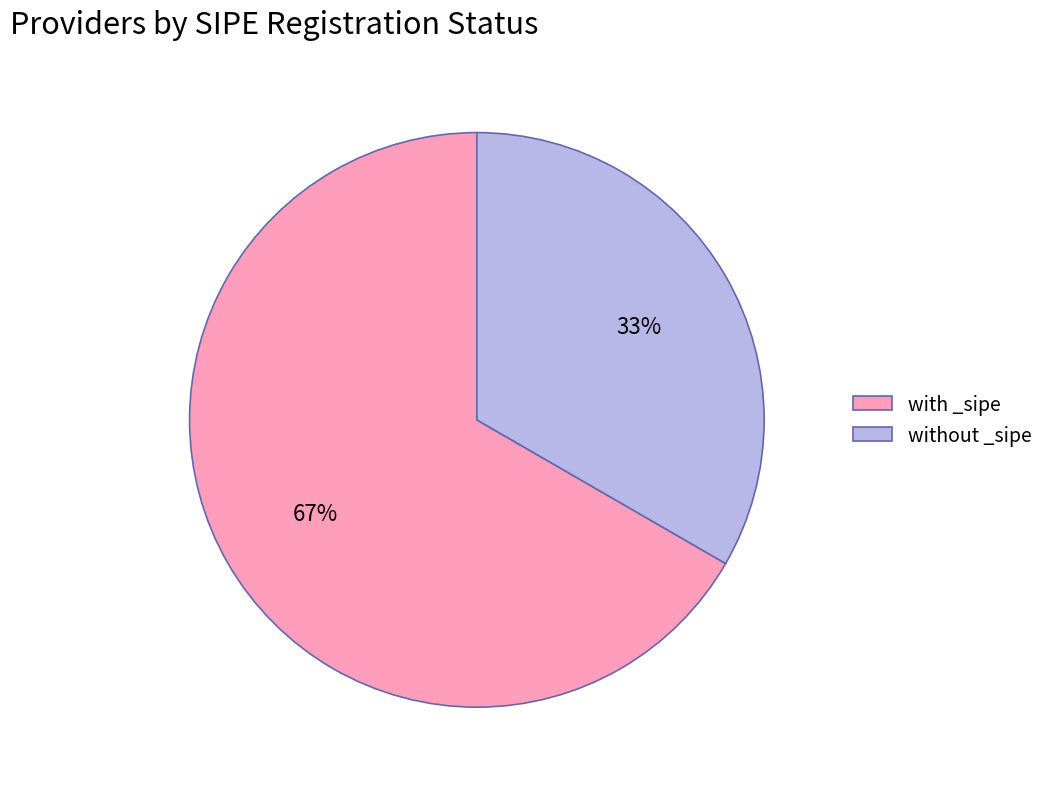

Which has a higher value, with _sipe or without _sipe?

with _sipe